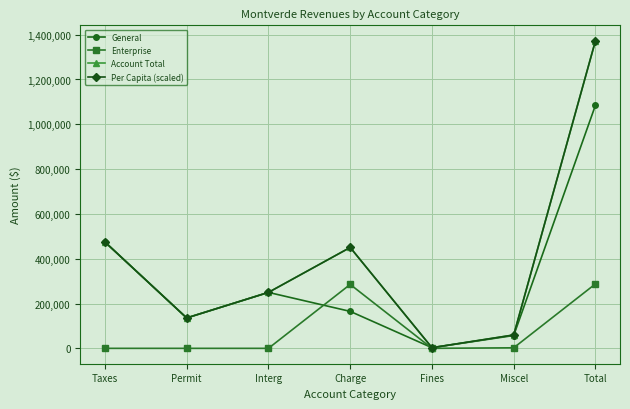

True or false: Enterprise and General cross at least once.

True